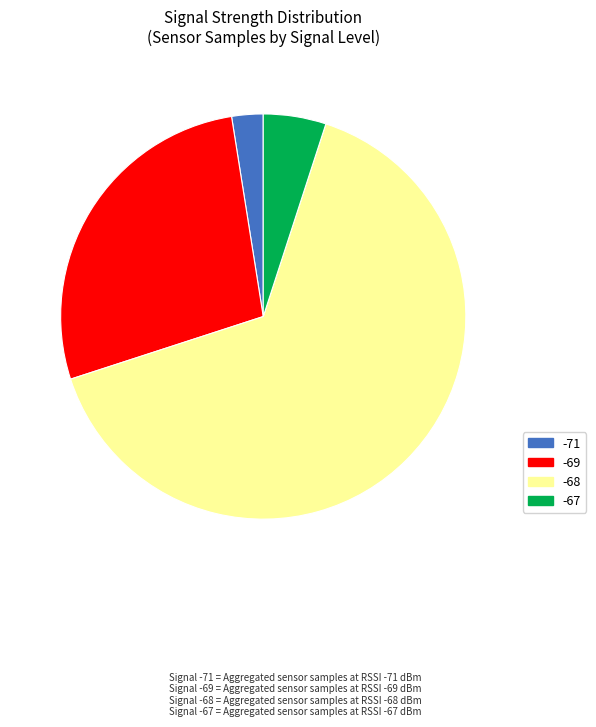

Does -68 account for over 50% of the chart?

Yes